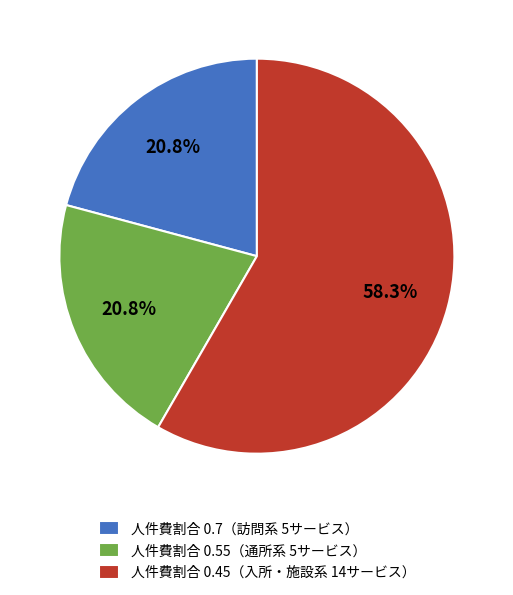

Is 人件費割合 0.45（入所・施設系 14サービス） the majority of the pie?

Yes